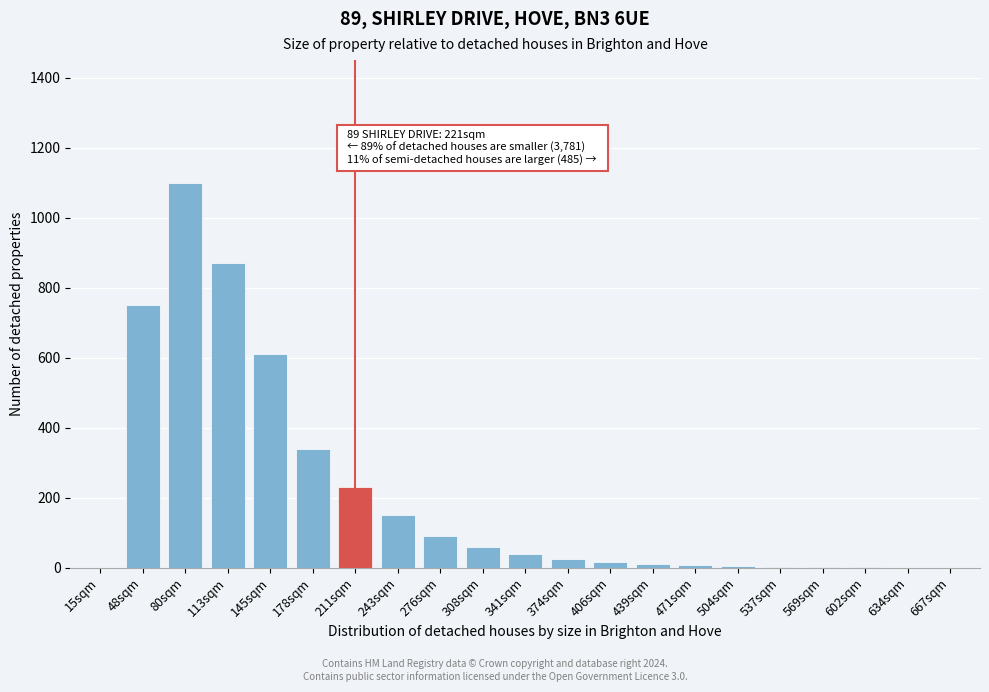

What is the change in value from 48sqm to 113sqm?

+120